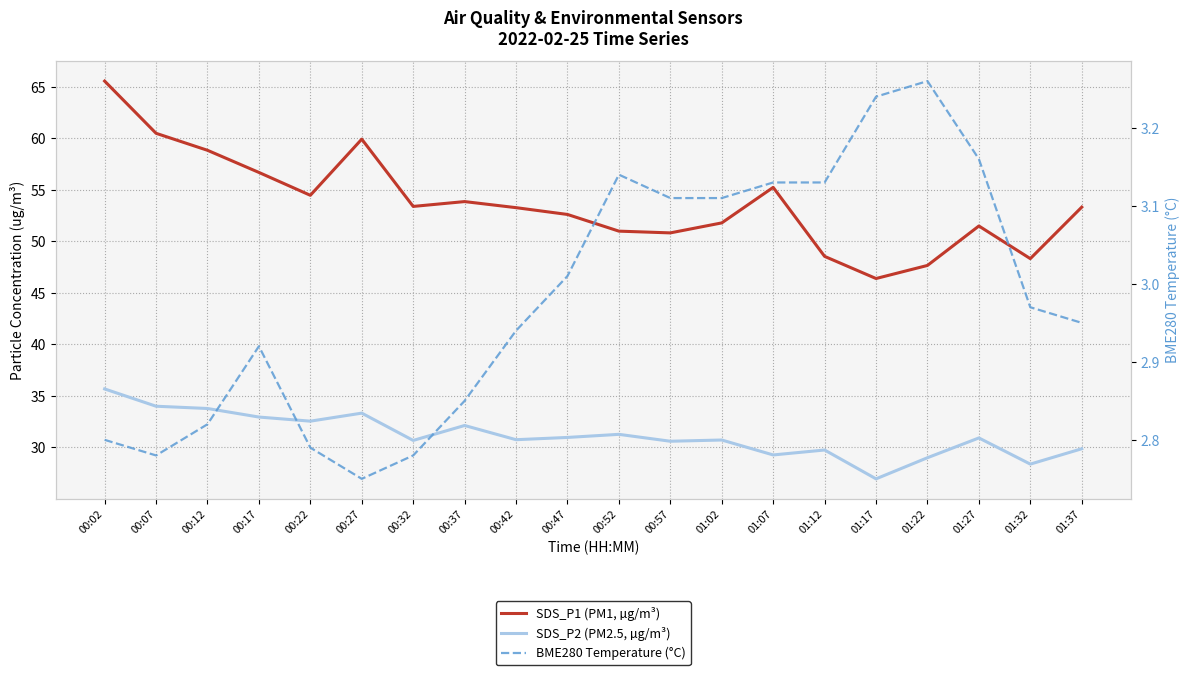

What is the greatest value displayed?

65.6